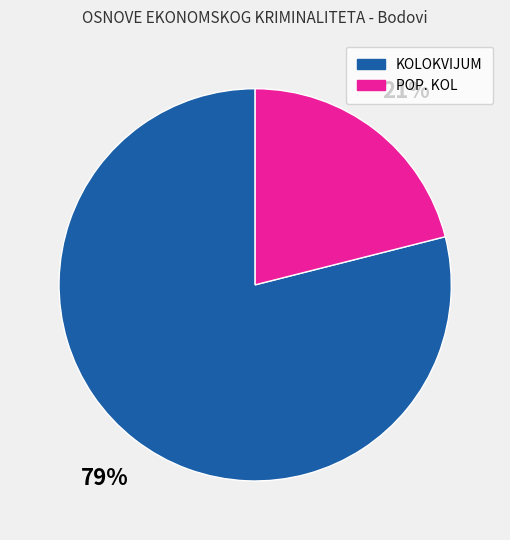

Does any single category account for the majority?

Yes